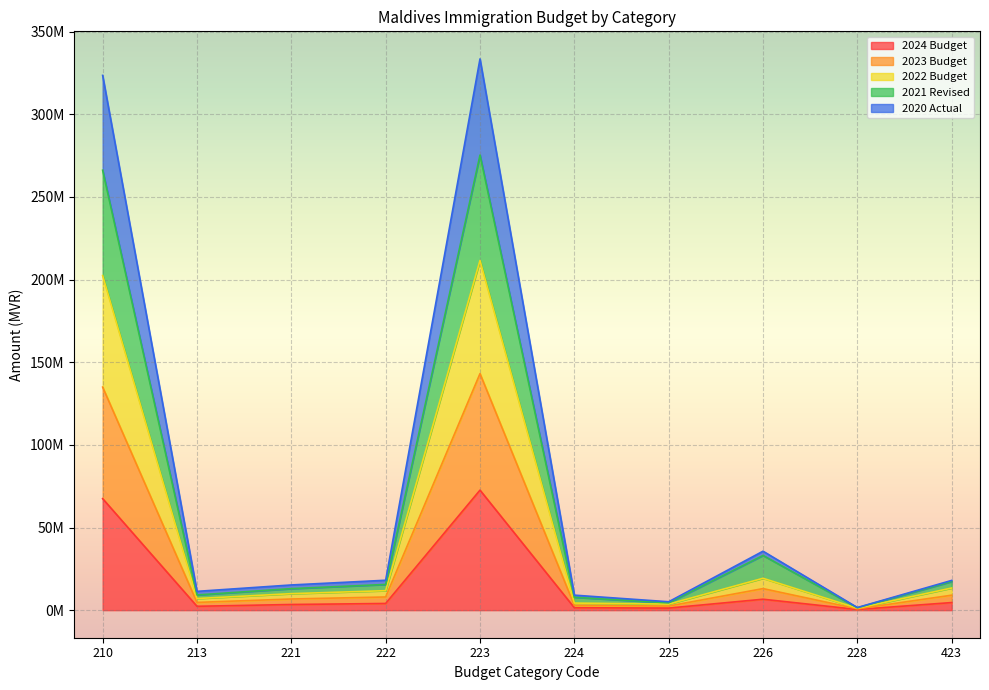

True or false: 2022 Budget and 2023 Budget intersect in this chart.

False